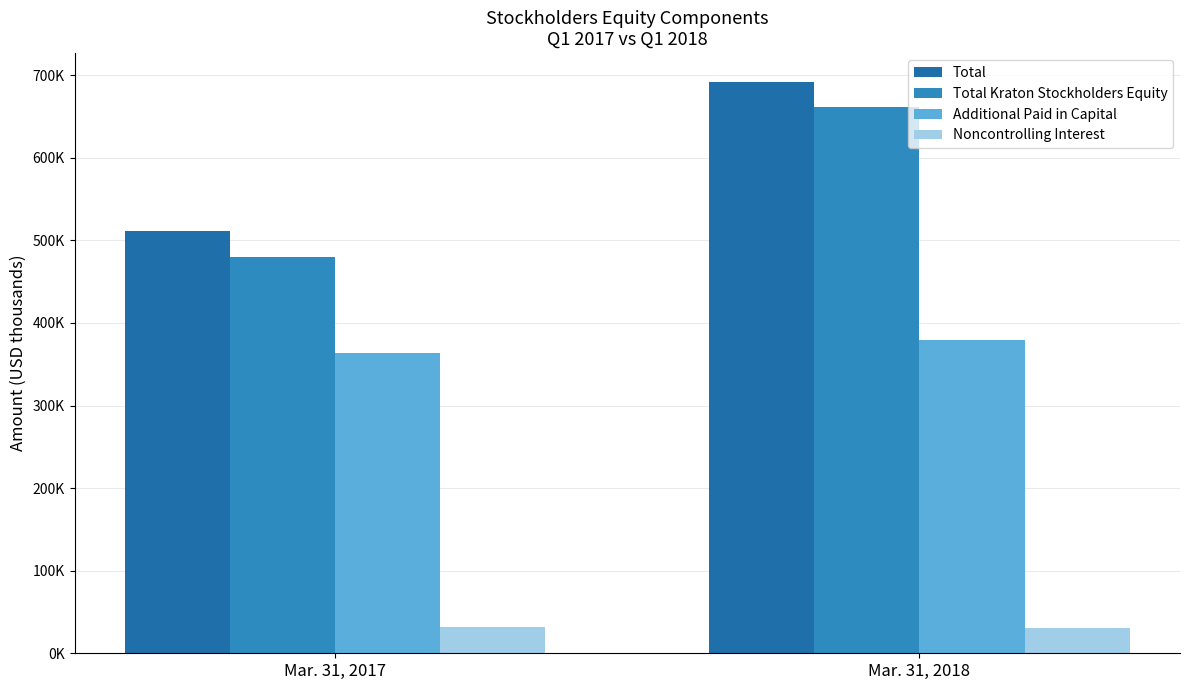

What is the value of the Total Kraton Stockholders Equity bar at the 2nd from the left?

661588